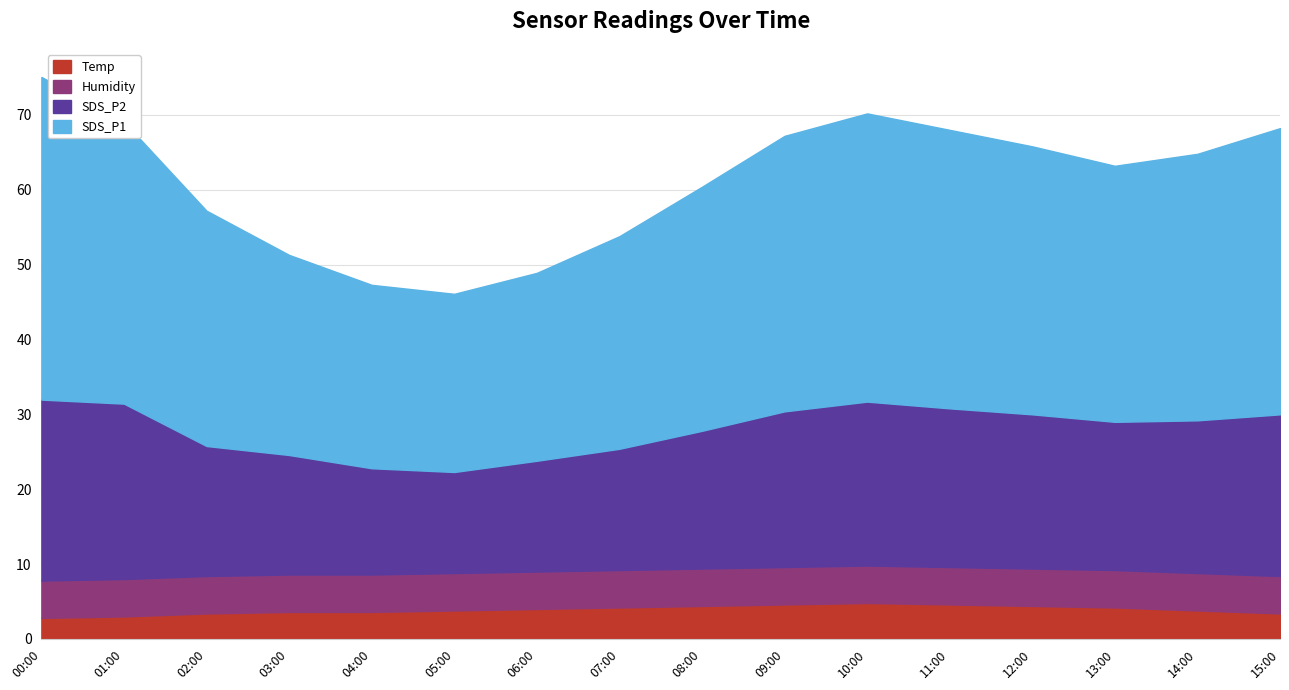

The Temp series shows 6.8 at 06:00. True or false?

False